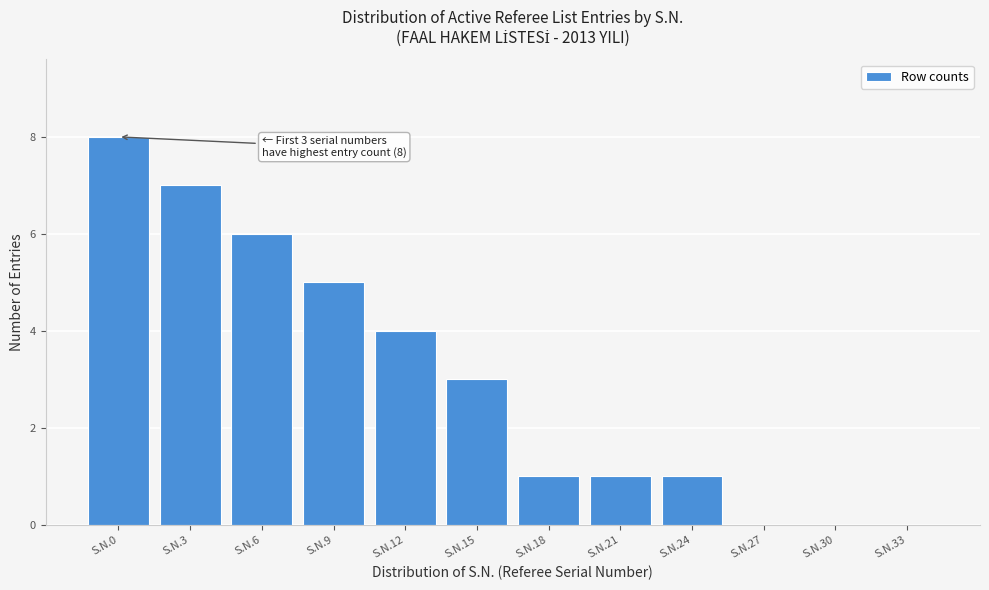

Reading left to right, extract all data points from this chart.

S.N.0=8	S.N.3=7	S.N.6=6	S.N.9=5	S.N.12=4	S.N.15=3	S.N.18=1	S.N.21=1	S.N.24=1	S.N.27=0	S.N.30=0	S.N.33=0